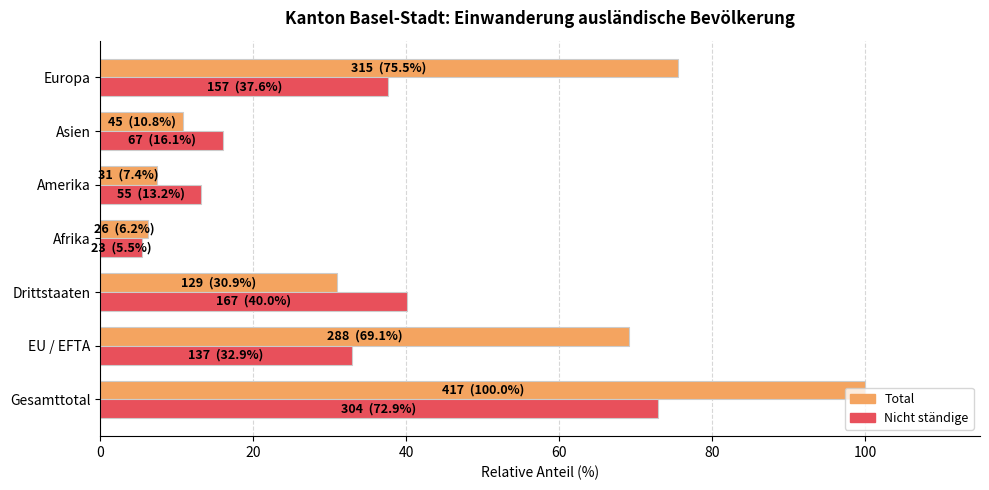

Is it true that Total equals 6.2 at Afrika?

True